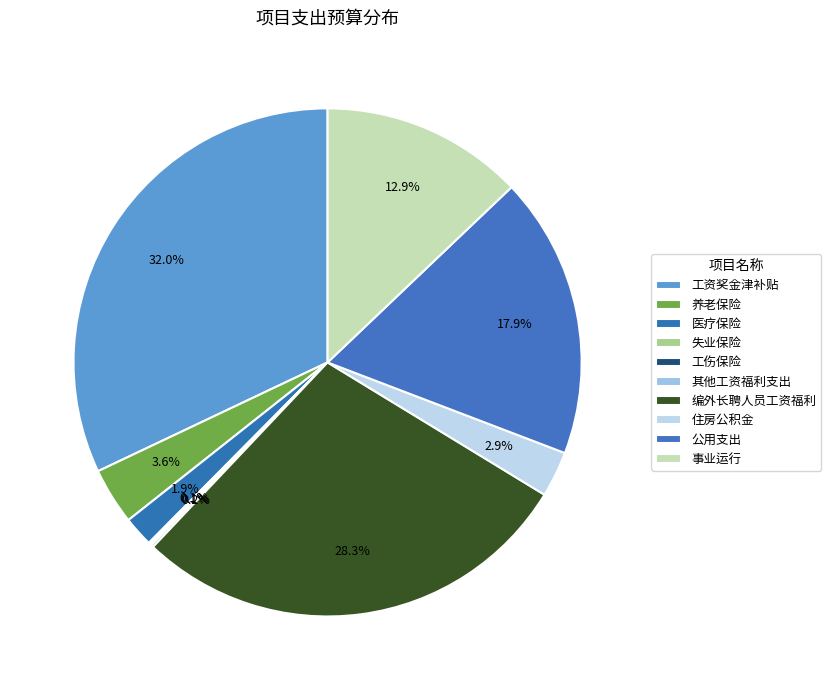

What percentage is the 养老保险 slice, to the nearest percent?

4%